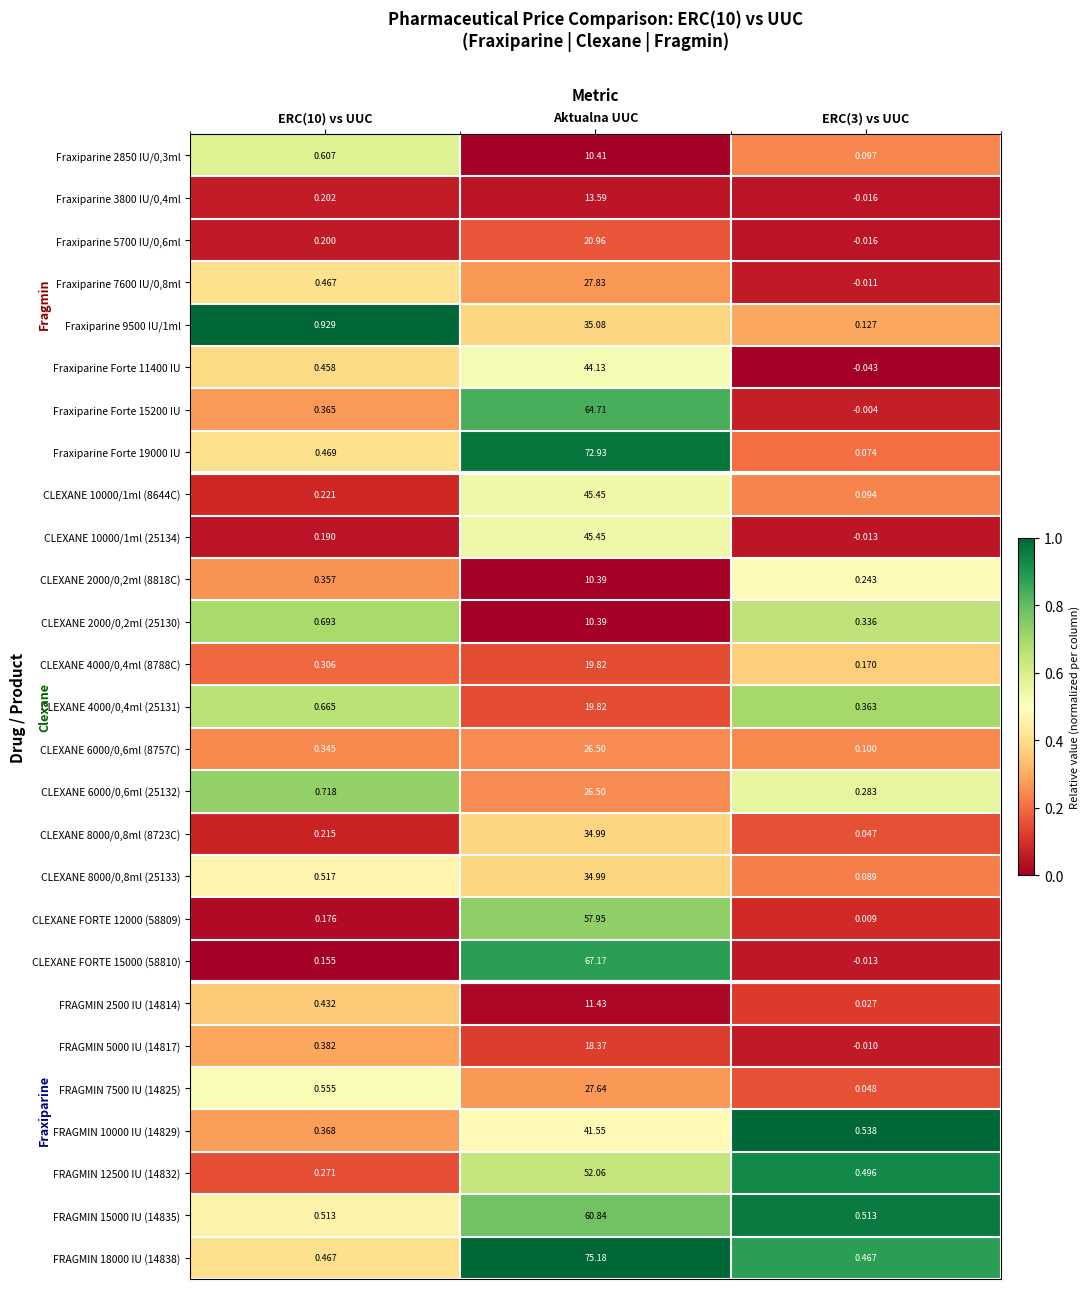

Is the value of Fraxiparine 7600 IU/0,8ml at ERC(3) vs UUC greater than the value of CLEXANE FORTE 15000 (58810) at Aktualna UUC?

No